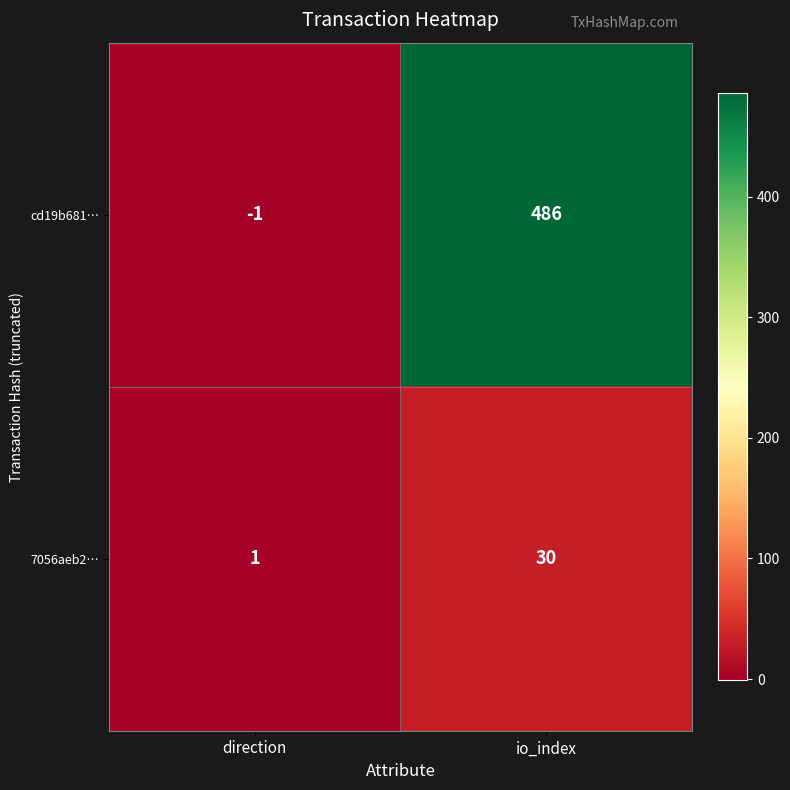

What is the sum of the cd19b681… values at io_index and direction?

485